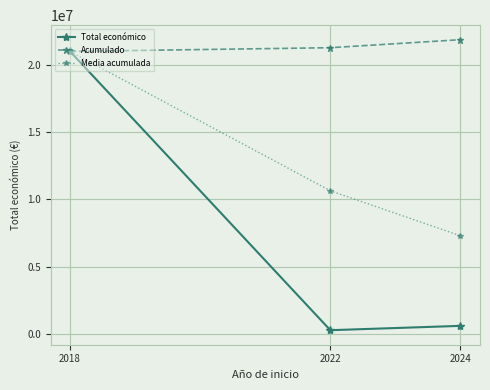

How many values in the Total económico series are below 596384?

1